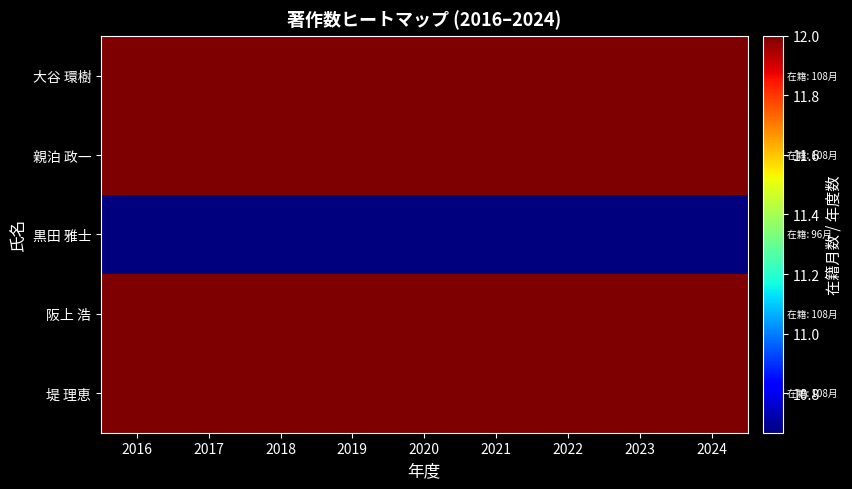

Reading right to left, list all the values displayed in this chart.

大谷 環樹: 2024=12.0	2023=12.0	2022=12.0	2021=12.0	2020=12.0	2019=12.0	2018=12.0	2017=12.0	2016=12.0
親泊 政一: 2024=12.0	2023=12.0	2022=12.0	2021=12.0	2020=12.0	2019=12.0	2018=12.0	2017=12.0	2016=12.0
黒田 雅士: 2024=10.7	2023=10.7	2022=10.7	2021=10.7	2020=10.7	2019=10.7	2018=10.7	2017=10.7	2016=10.7
阪上 浩: 2024=12.0	2023=12.0	2022=12.0	2021=12.0	2020=12.0	2019=12.0	2018=12.0	2017=12.0	2016=12.0
堤 理恵: 2024=12.0	2023=12.0	2022=12.0	2021=12.0	2020=12.0	2019=12.0	2018=12.0	2017=12.0	2016=12.0